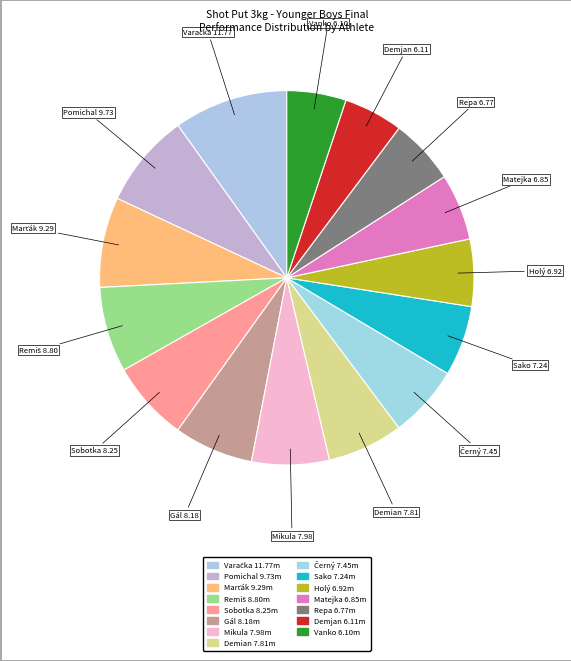

How many slices are in this pie chart?

15